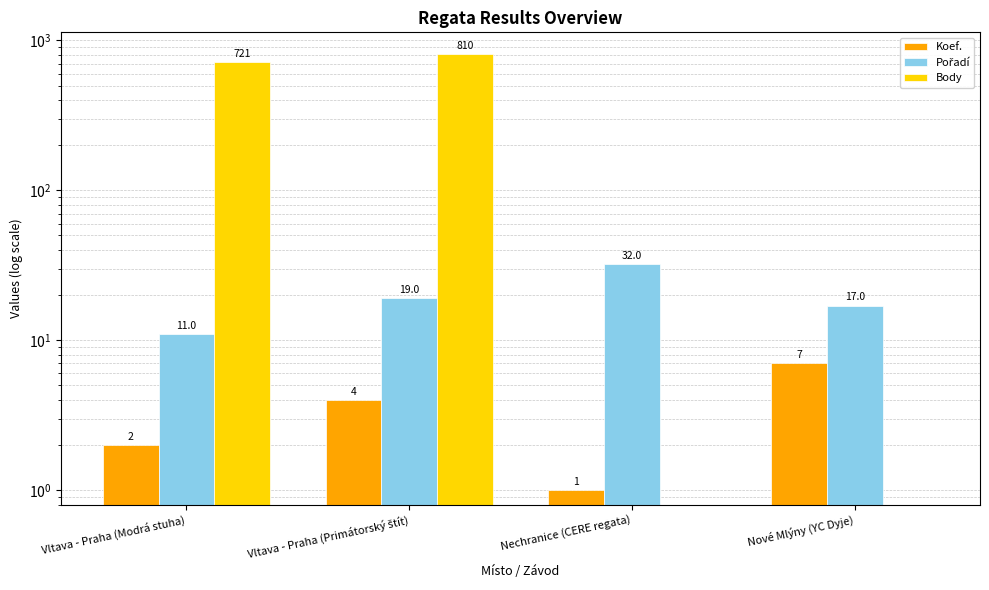

How many bars are there in total?

12